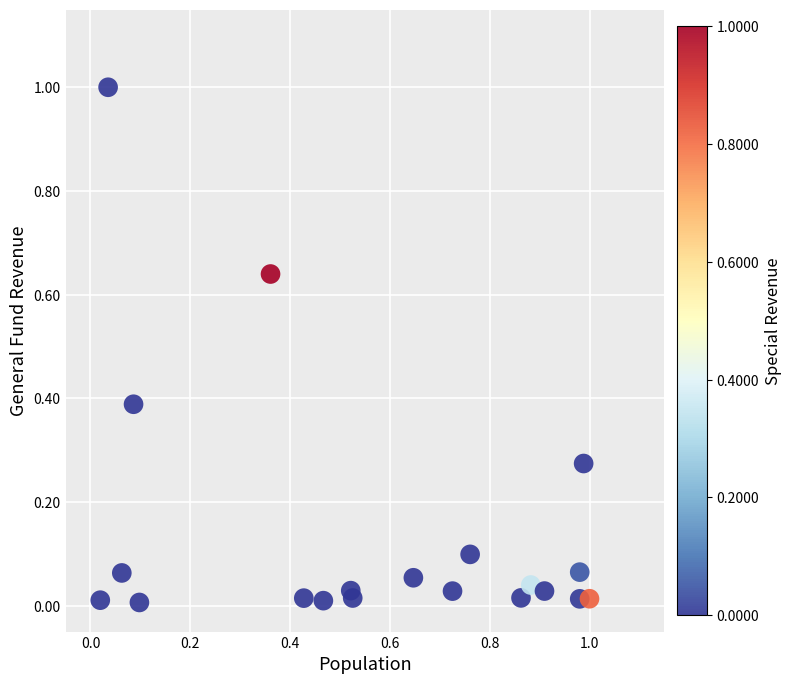

What is the range of Y values (max minus min)?

1.0